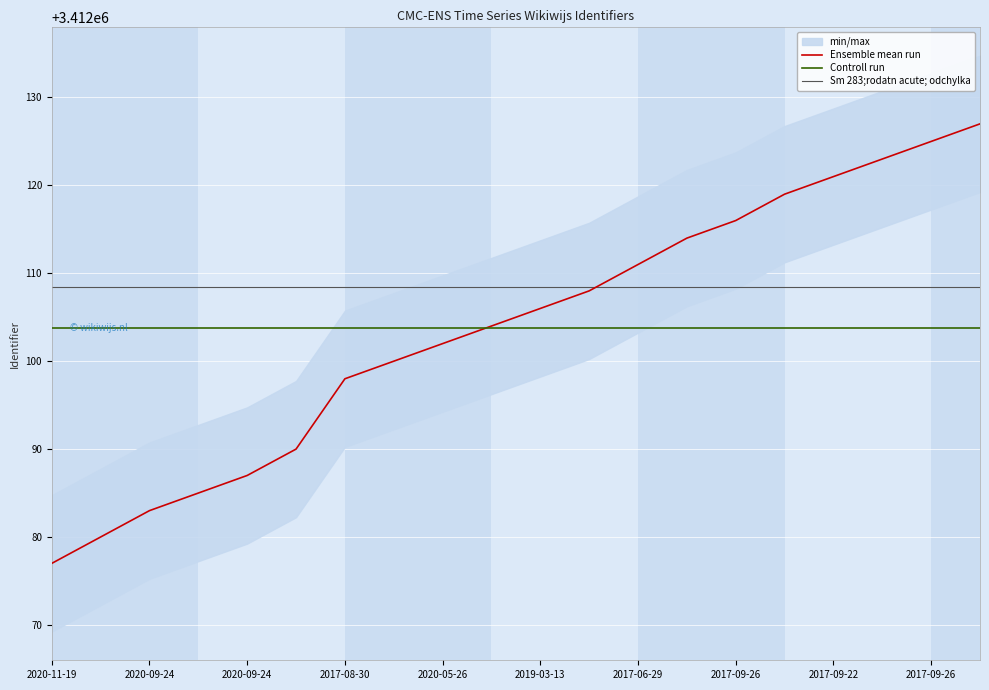

What is the sum of the Controll run values at 2017-09-26 and 2020-05-26?

6824207.6